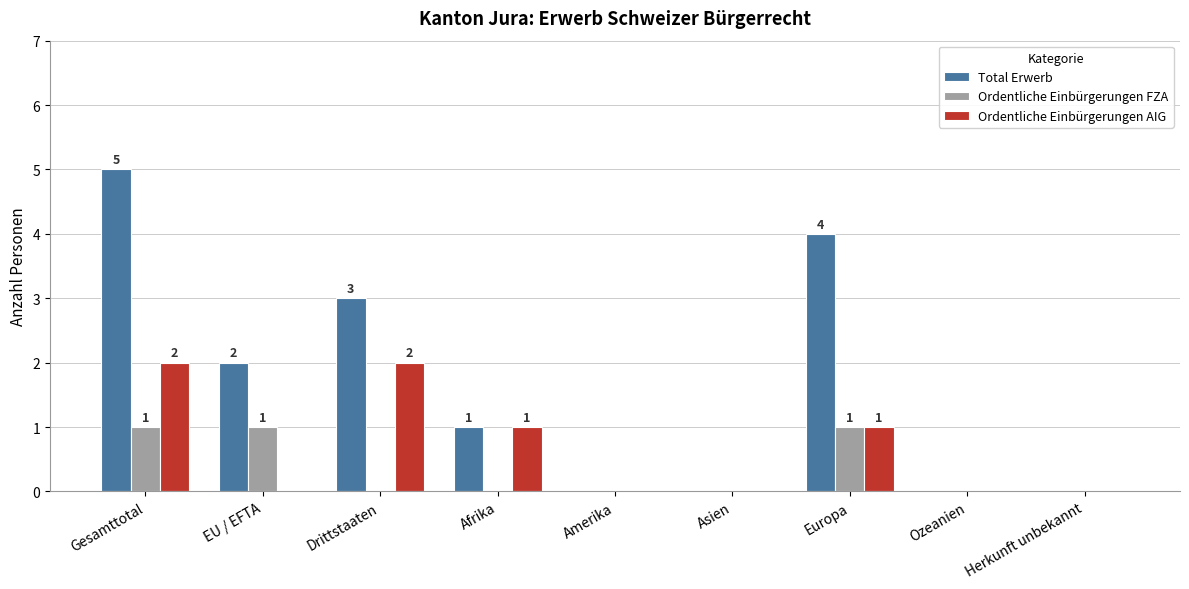

Which series has the largest total across all categories?

Total Erwerb